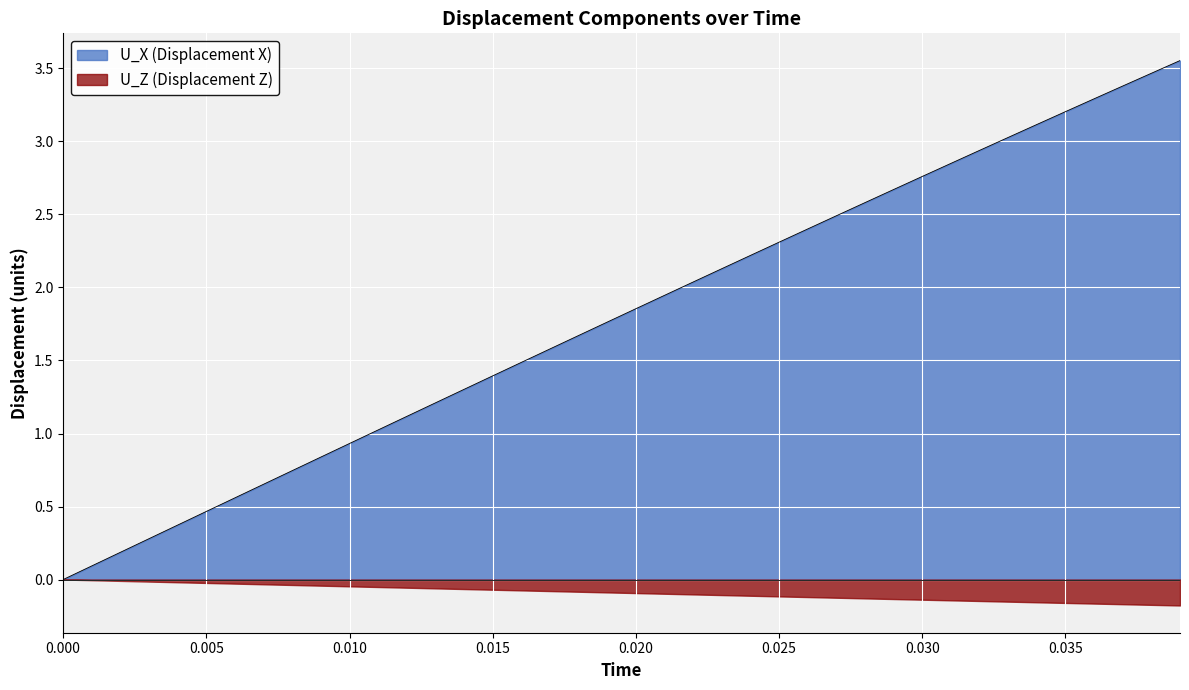

What is the difference between the second highest and minimum values?

3.5